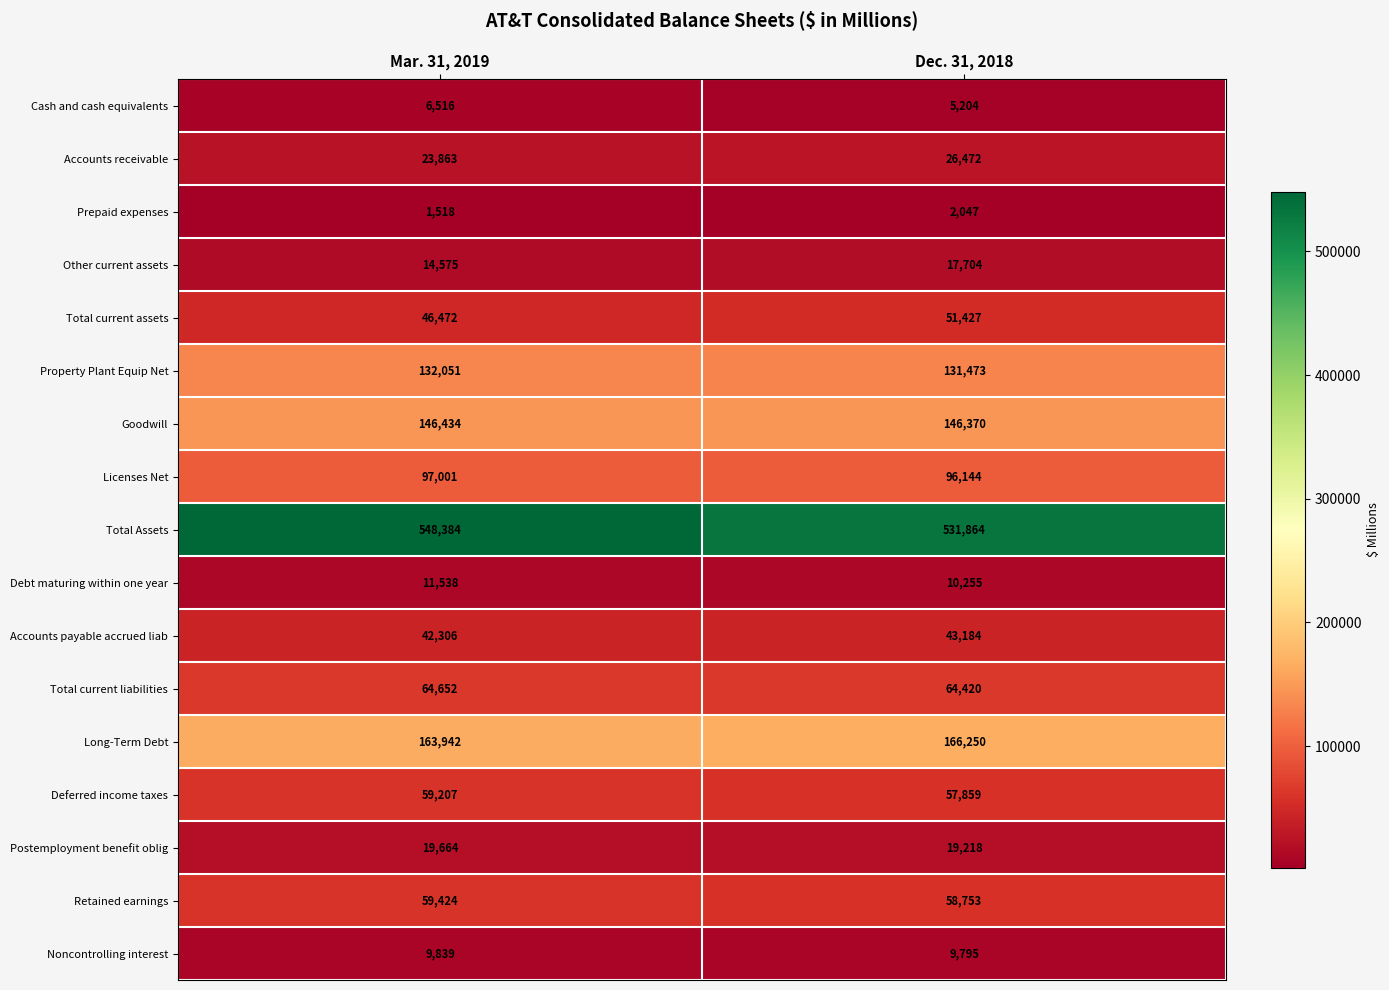

Between Mar. 31, 2019 and Dec. 31, 2018, which series saw the biggest shift?

Total Assets